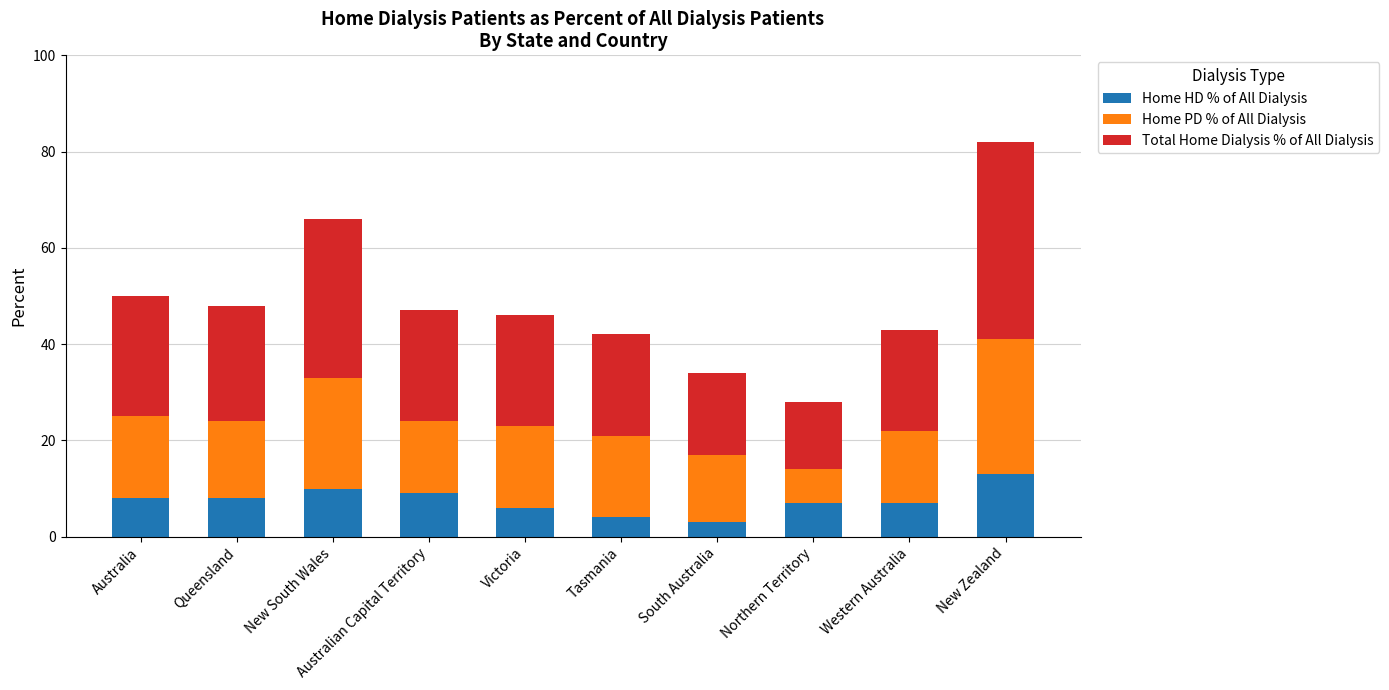

What is the lowest value of the Home HD % of All Dialysis series?

3.0